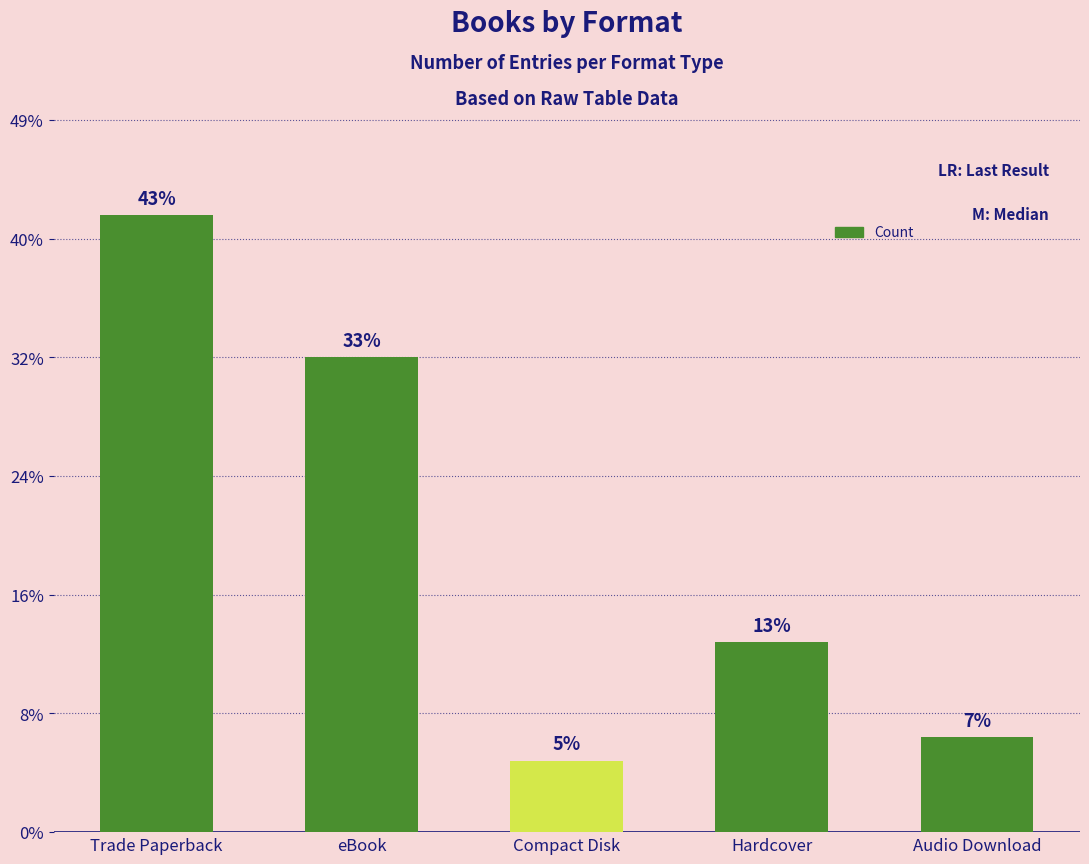

List the labels in order of value, smallest first.

Compact Disk, Audio Download, Hardcover, eBook, Trade Paperback